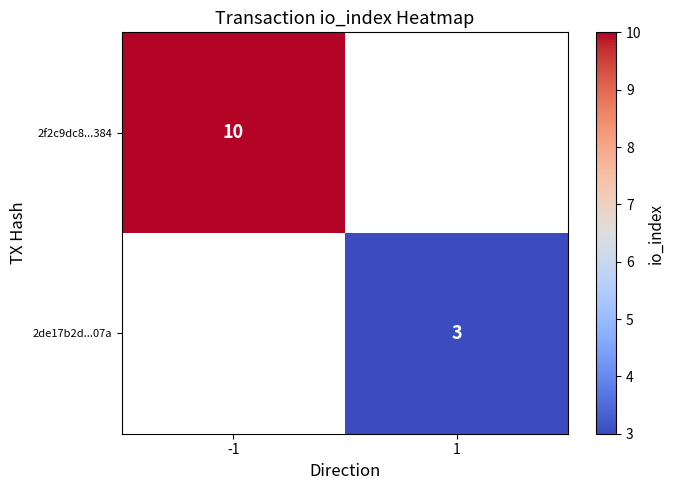

True or false: 2f2c9dc8...384 has a value of 15 at -1.

False